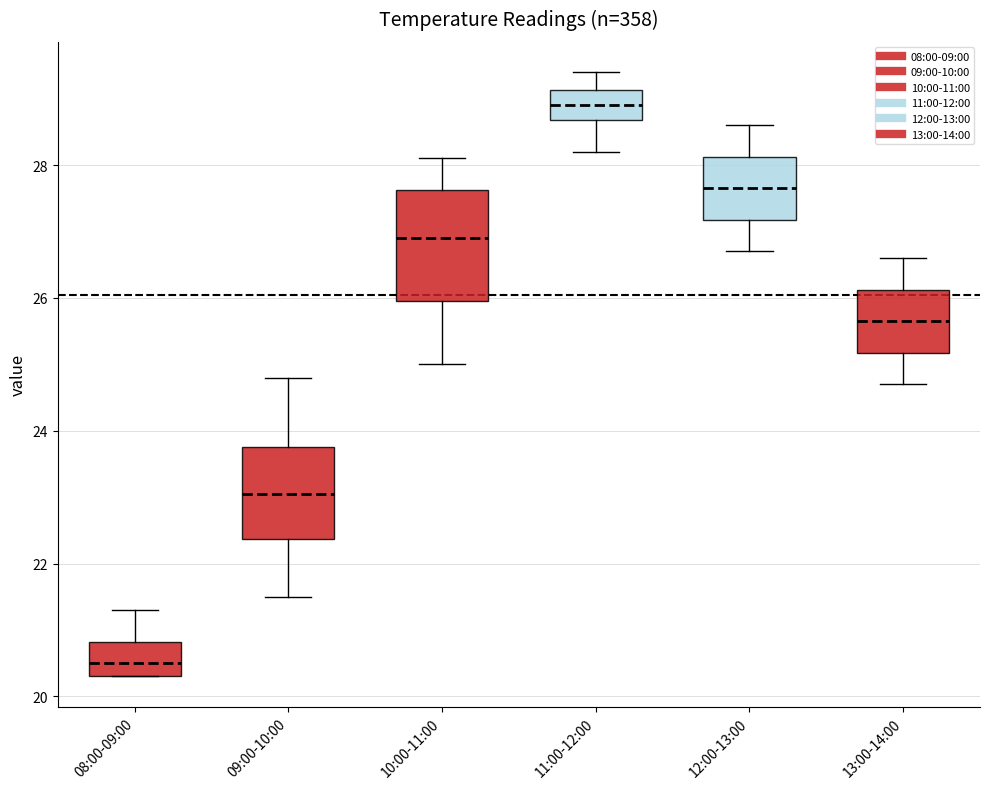

Which box has the lowest median line?

08:00-09:00